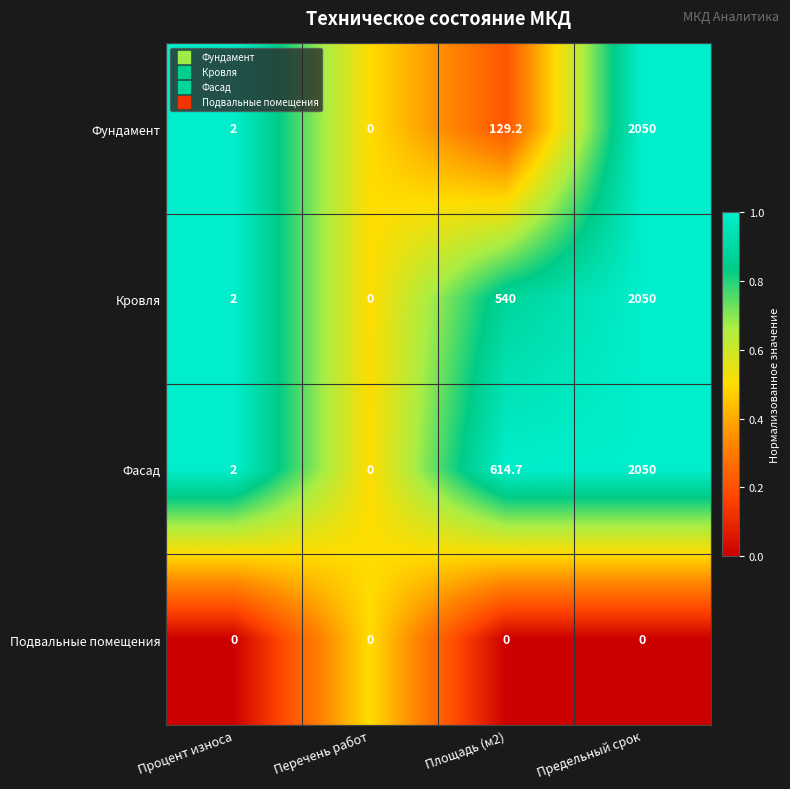

Where is Фундамент nearest to the value 1025?

Площадь (м2)